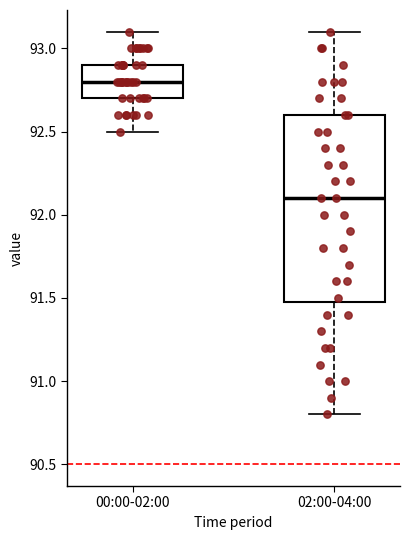

Where does the median line of the box for 00:00-02:00 sit on the y-axis? The values are not printed on the chart, so give them approximately, as read against the axis.

92.8